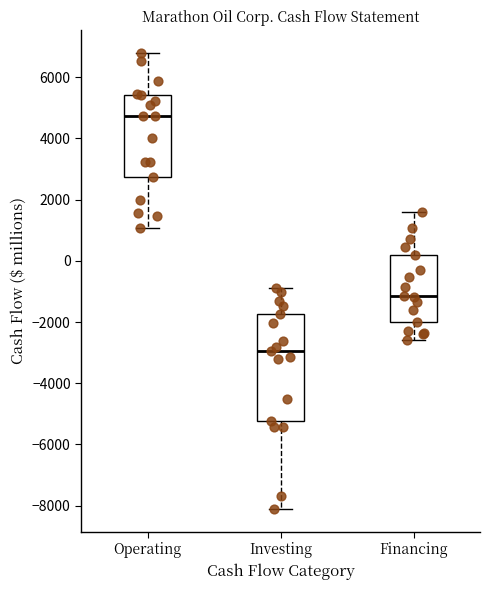

Where is the upper edge of the box for Investing on the y-axis? The values are not printed on the chart, so give them approximately, as read against the axis.

-1800